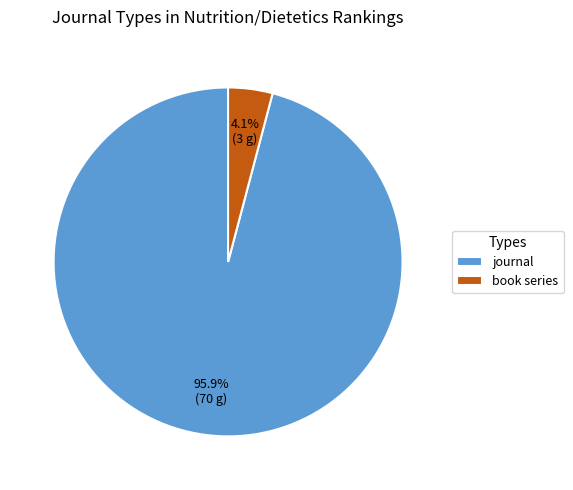

To the nearest percent, what percentage of the pie is journal?

96%